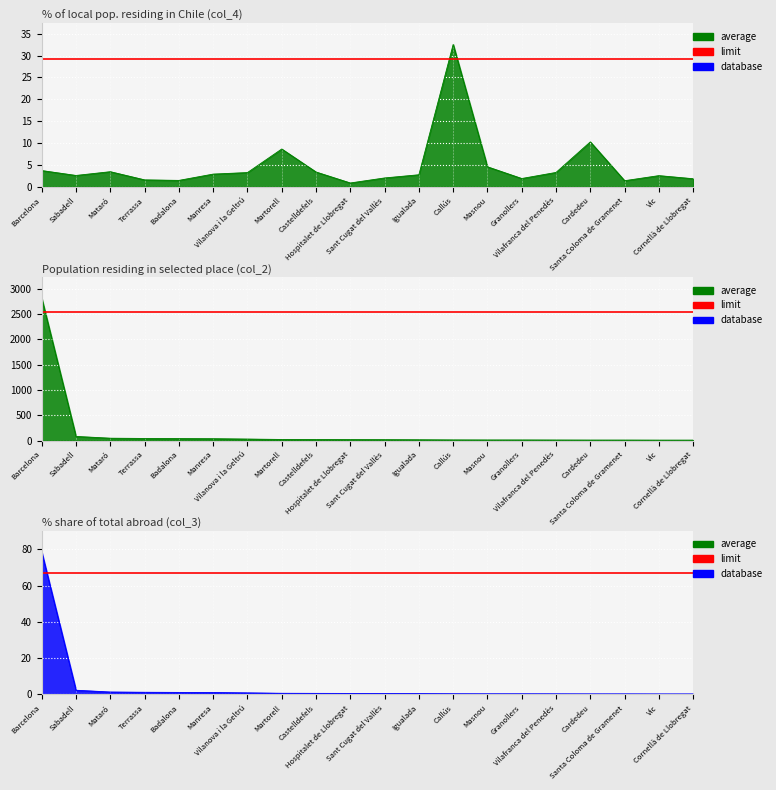

Which category has the lowest value across all series?

Vic